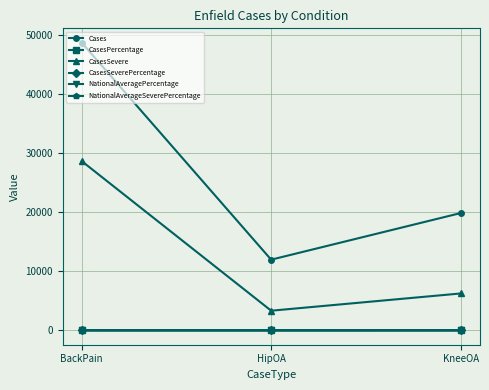

At how many categories does at least one series exceed 40995?

1